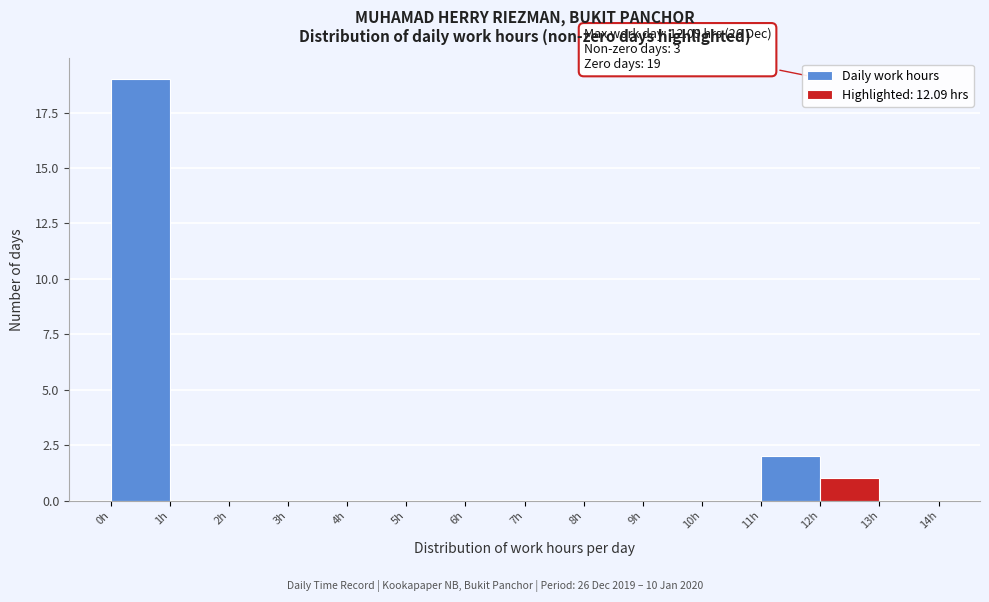

Over which range of the x-axis is the bar tallest?

0 to 1